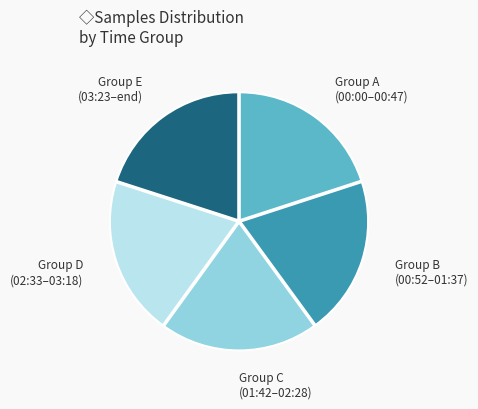

The Group E (03:23–end) slice represents 34% of the pie. True or false?

False